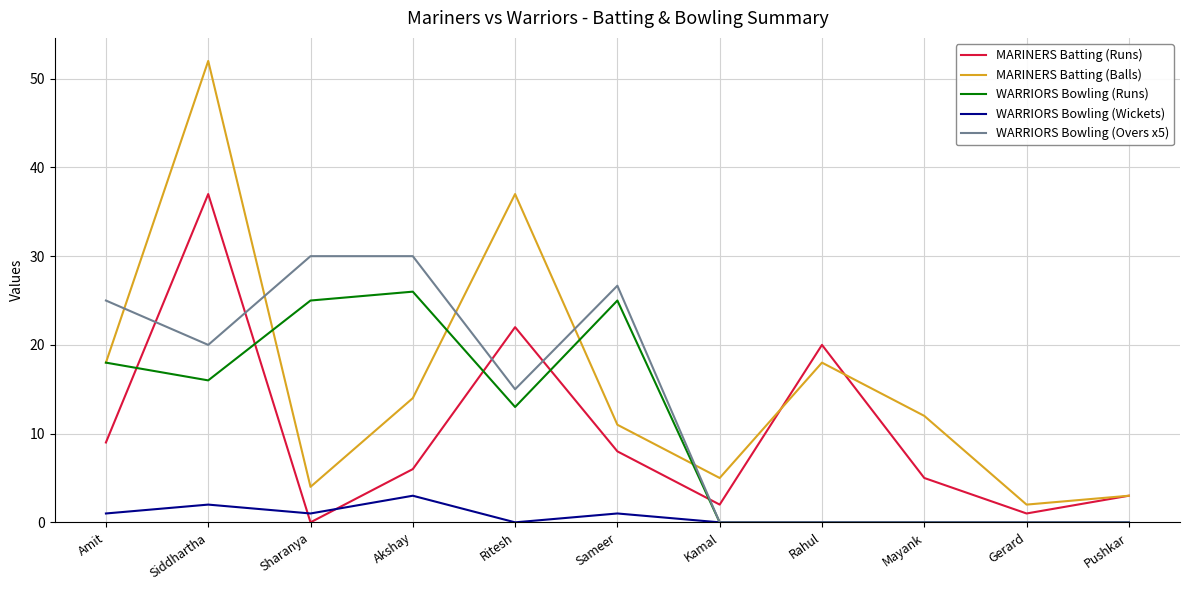

At which label does WARRIORS Bowling (Runs) reach its peak?

Akshay